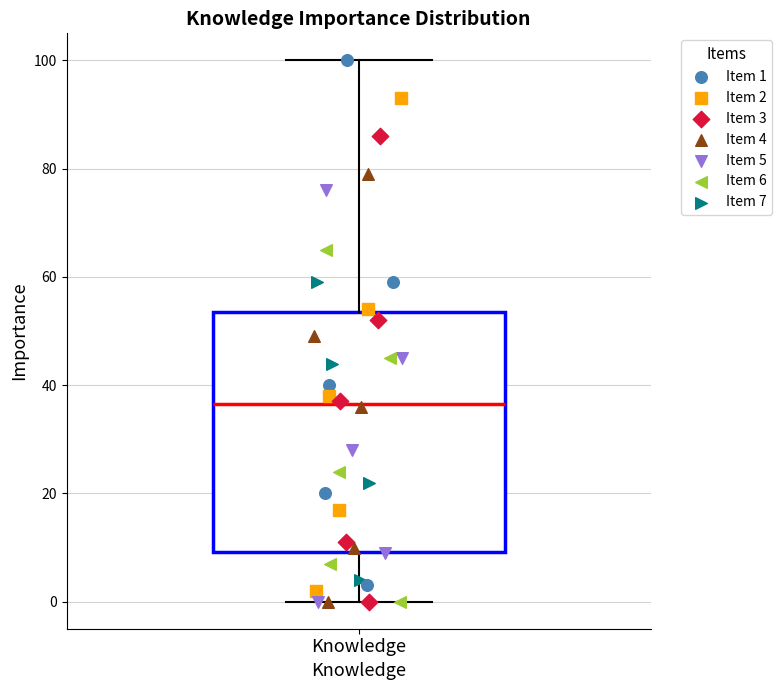

Where does the median line of the box for Knowledge sit on the y-axis? The values are not printed on the chart, so give them approximately, as read against the axis.

36